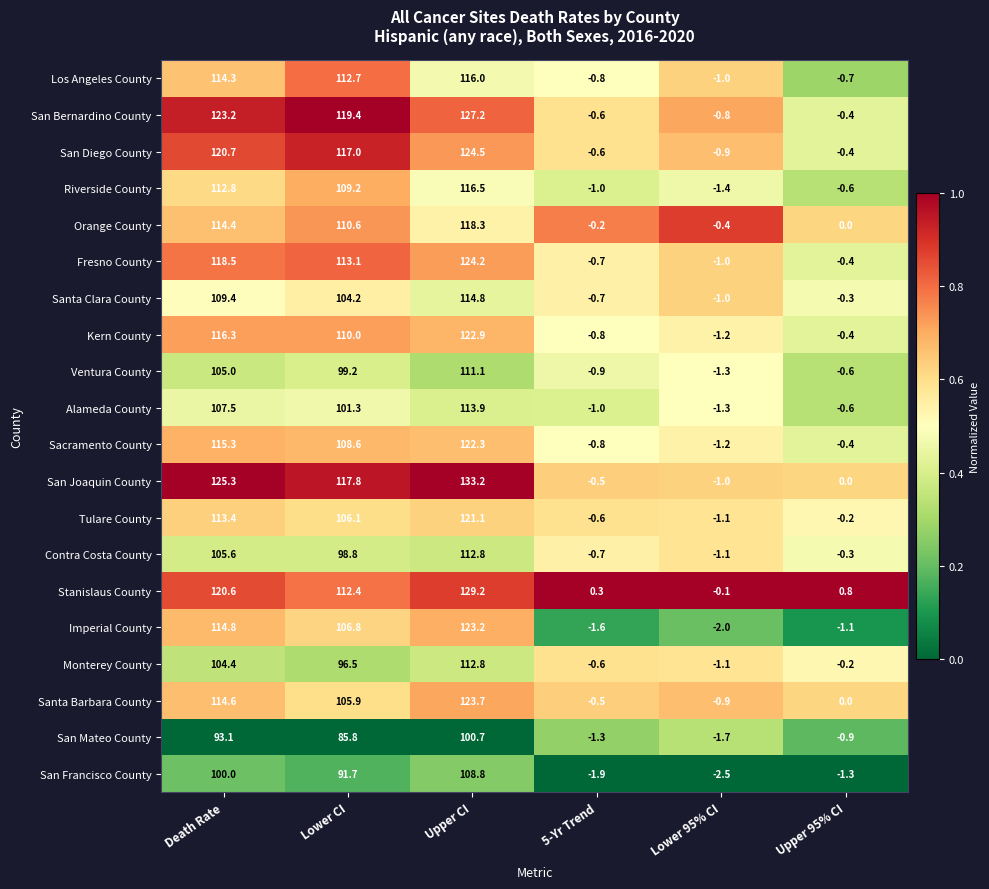

Where does the San Francisco County series first go above 91?

Death Rate